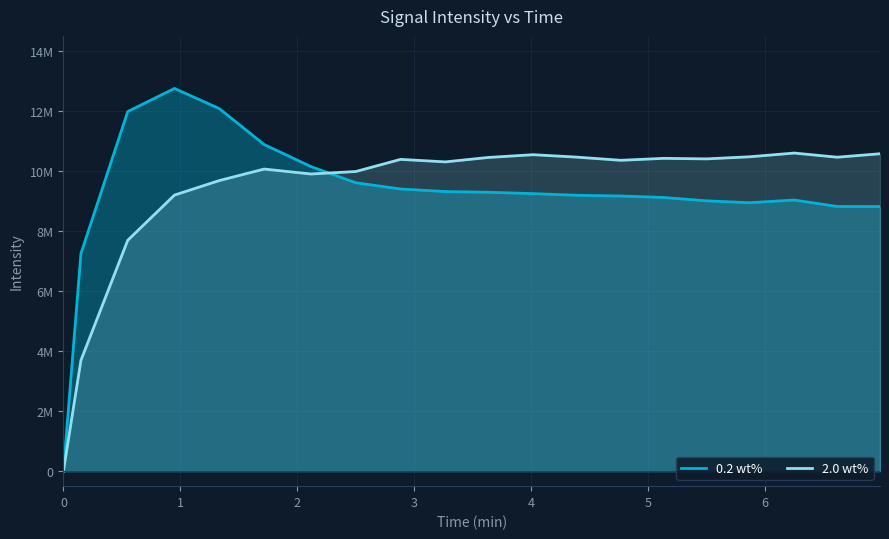

What is the average value of the 2.0 wt% series?

9281448